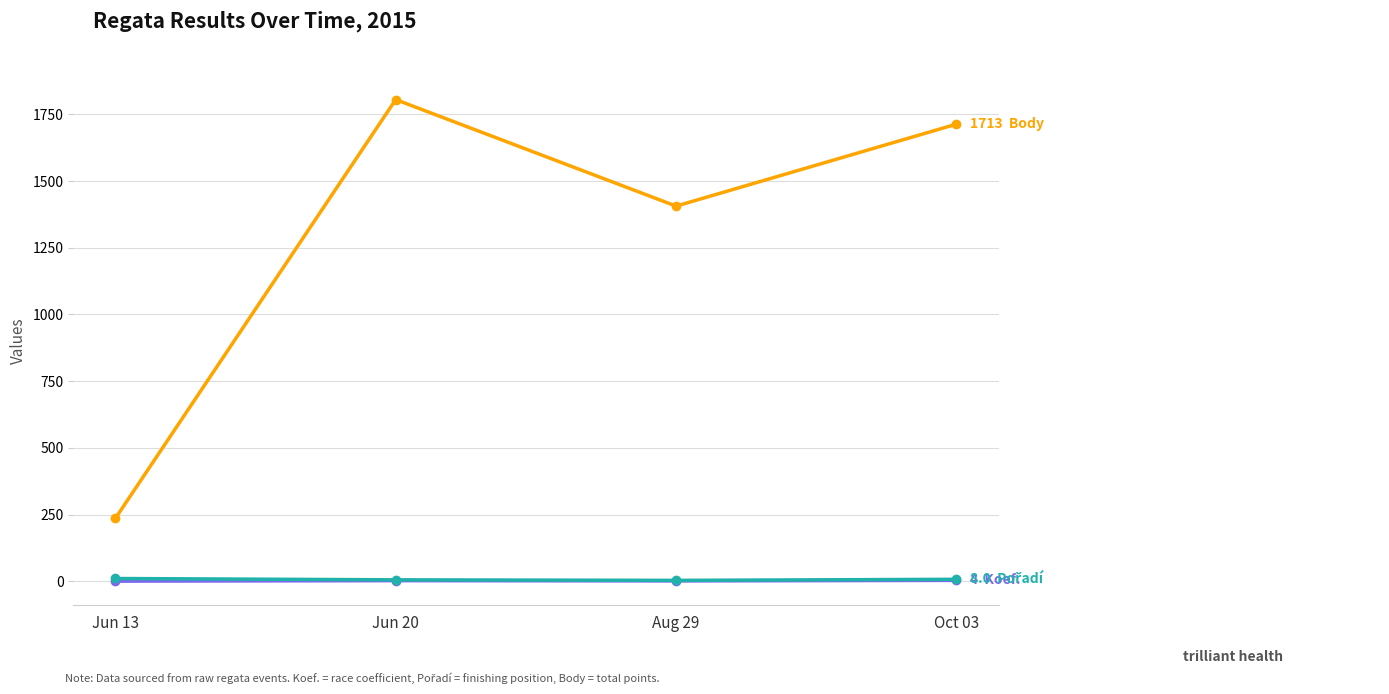

What is the label of the 4th point from the right?

Jun 13